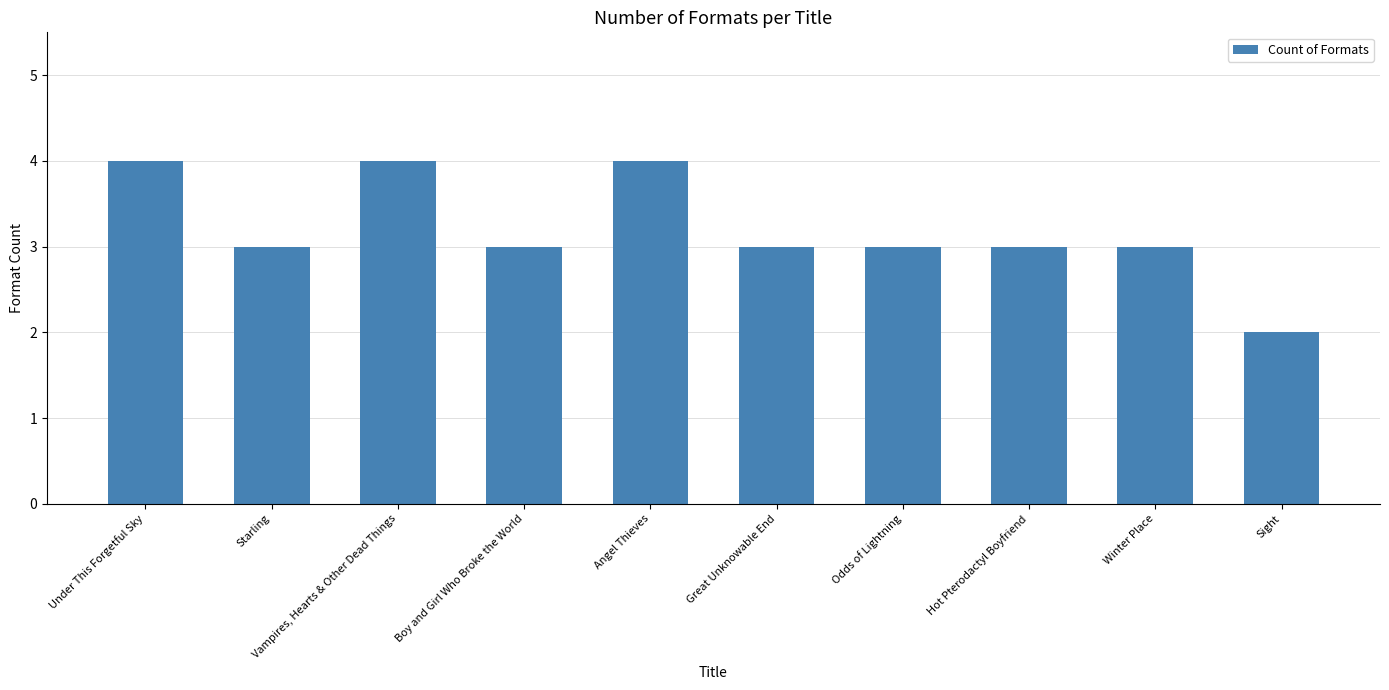

Which label corresponds to the smallest value in the chart?

Sight